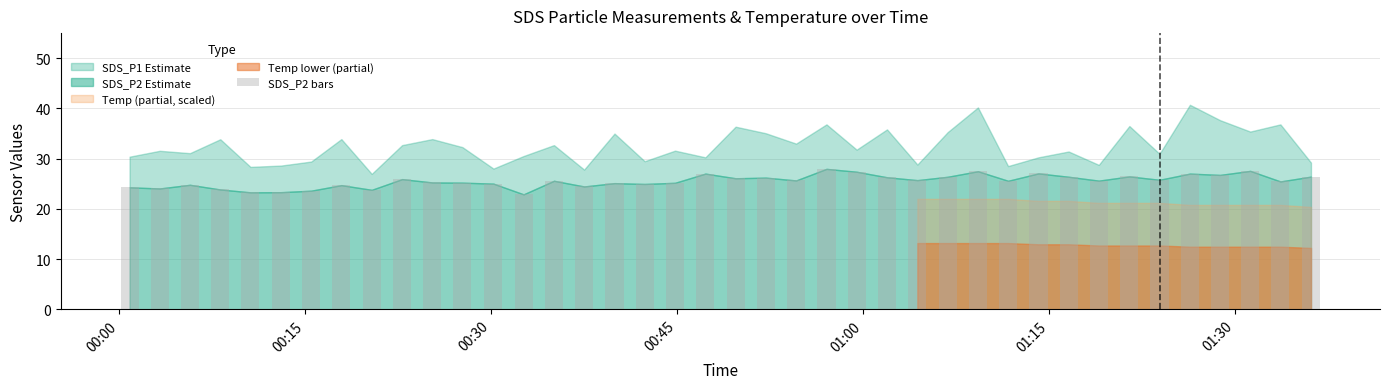

What is the value of the 10th bar from the left?

25.9